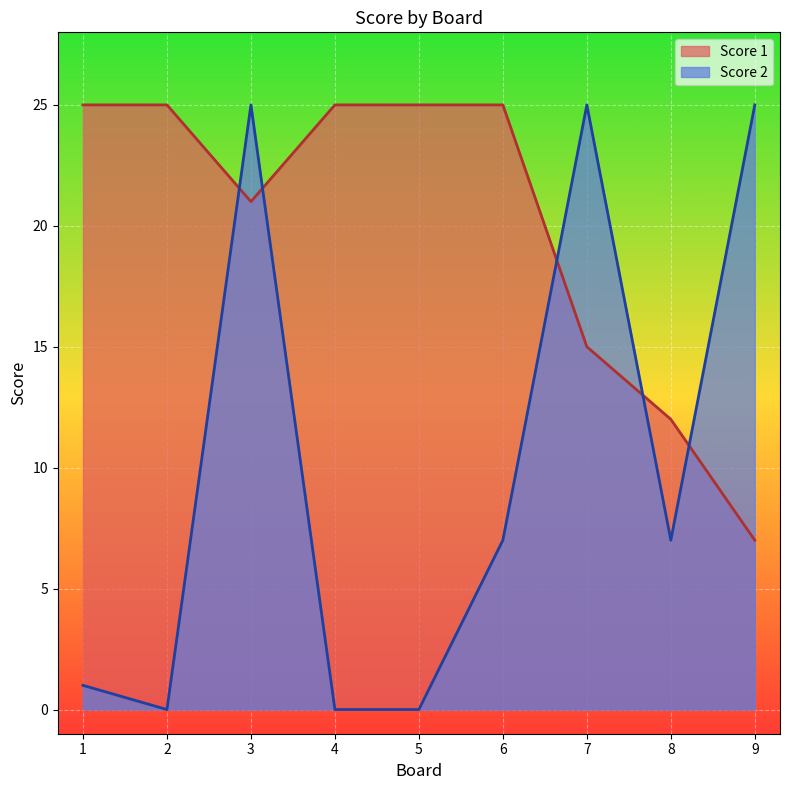

Rank the series by their average value, from lowest to highest.

Score 2, Score 1